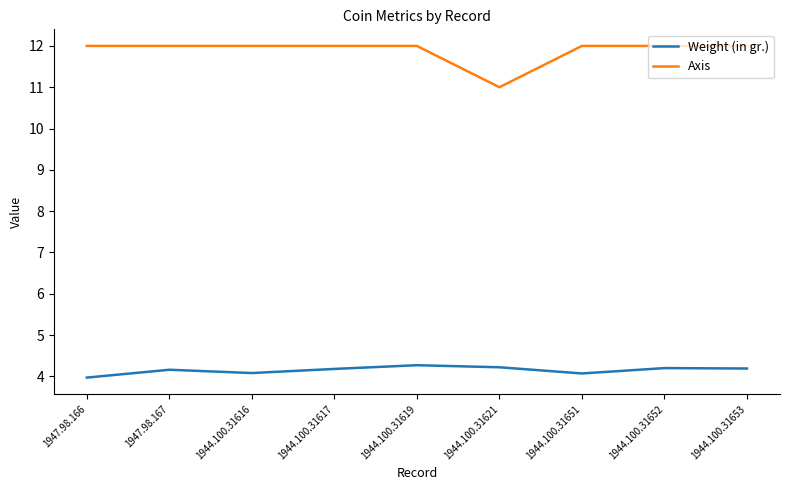

At which label does Weight (in gr.) reach its minimum?

1947.98.166